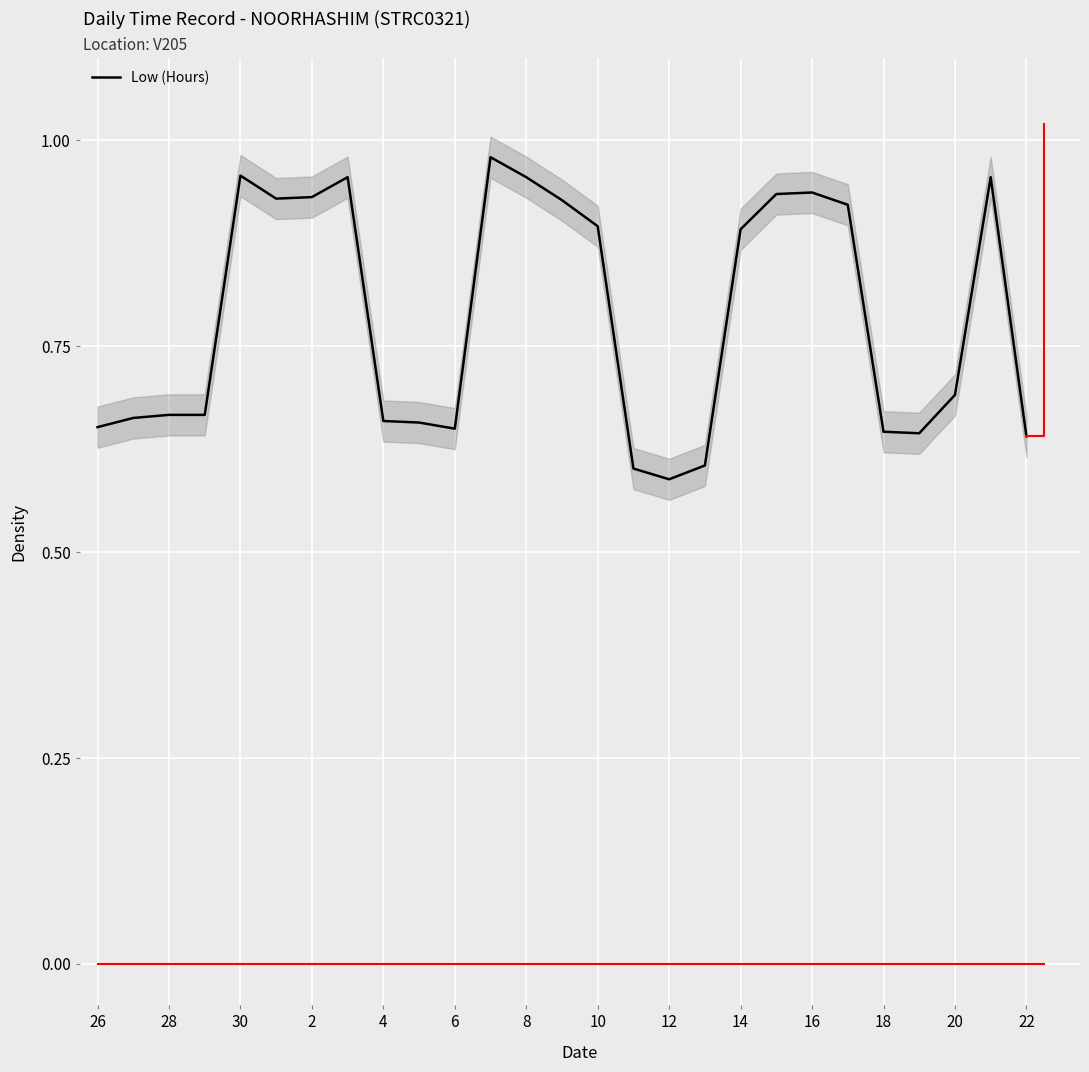

What is the sum of all values?

21.2